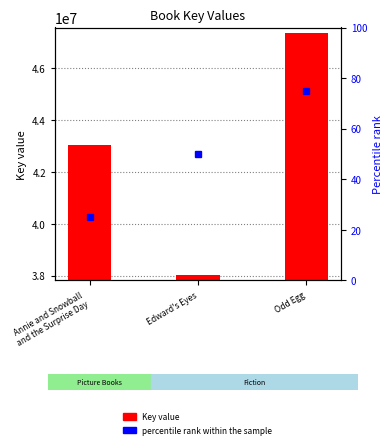

Reading left to right, extract all data points from this chart.

Key value: Annie and Snowball
and the Surprise Day=43035004	Edward's Eyes=38022558	Odd Egg=47351563
percentile rank within the sample: Annie and Snowball
and the Surprise Day=25	Edward's Eyes=50	Odd Egg=75